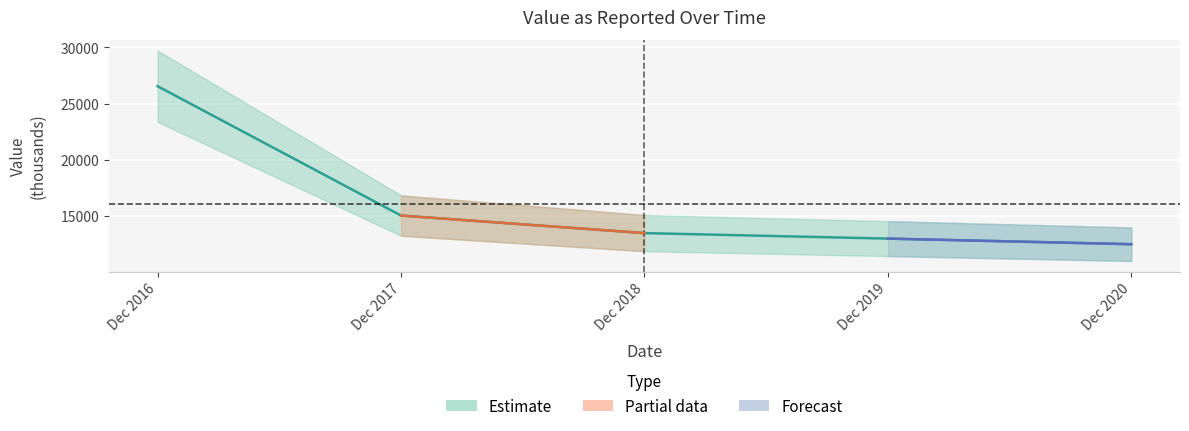

What is the ratio of the value at Dec 2016 to the value at Dec 2020?

2.1